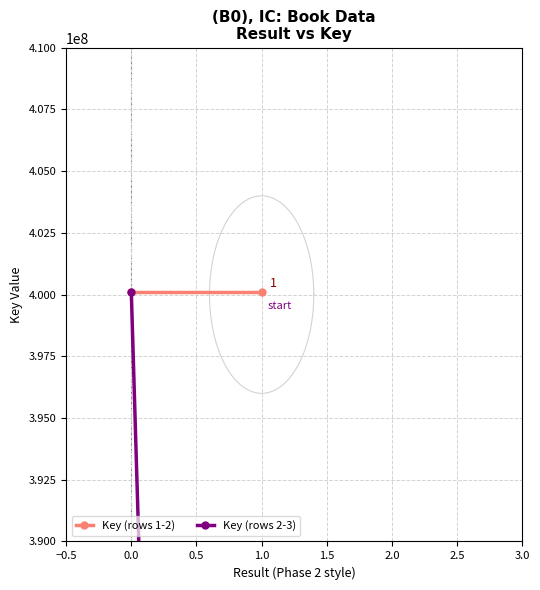

What is the difference between the Key (rows 2-3) values at −0.5 and 0.0?

352980786